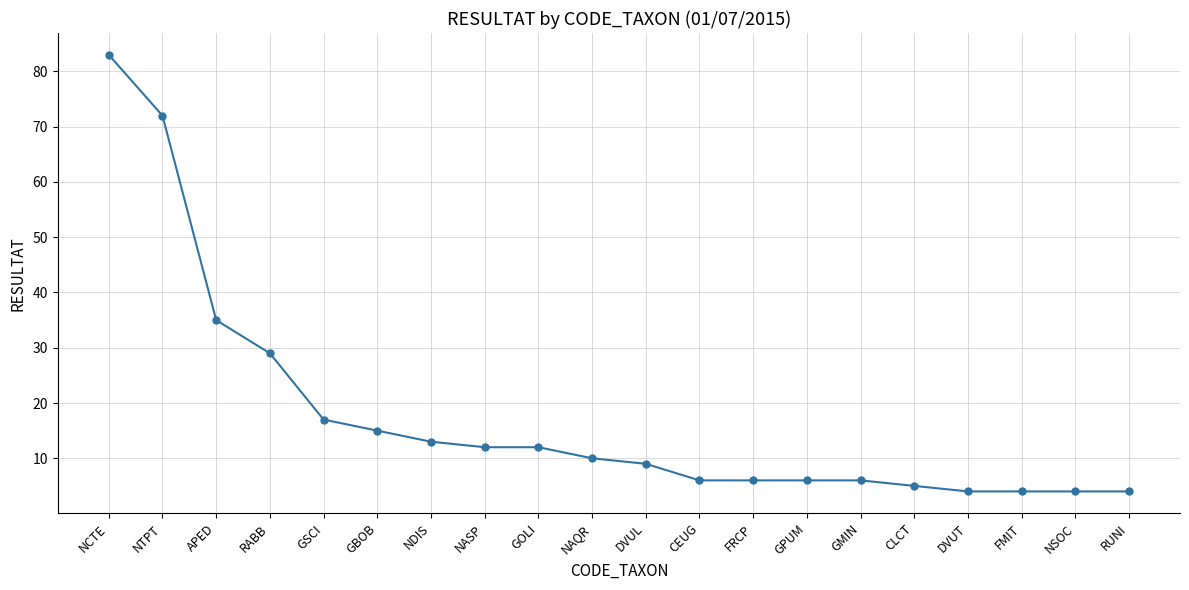

Reading left to right, extract all data points from this chart.

83	72	35	29	17	15	13	12	12	10	9	6	6	6	6	5	4	4	4	4